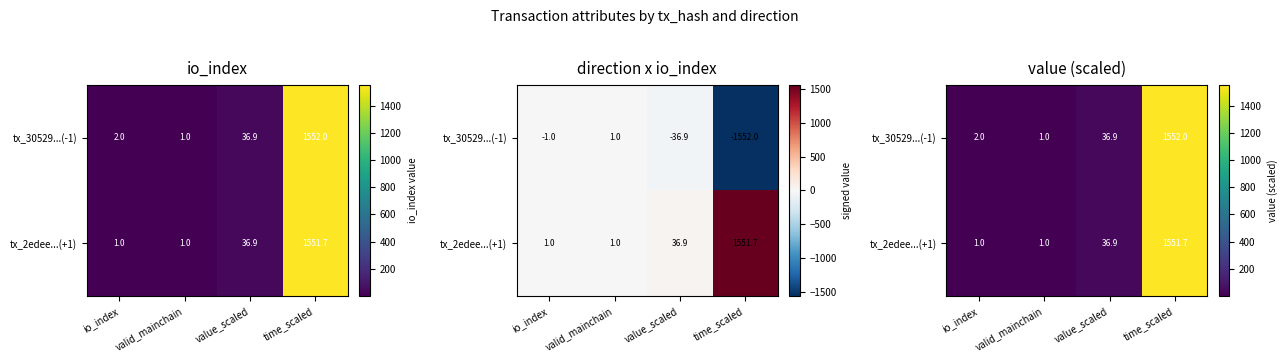

Which label corresponds to the largest value in the chart?

time_scaled